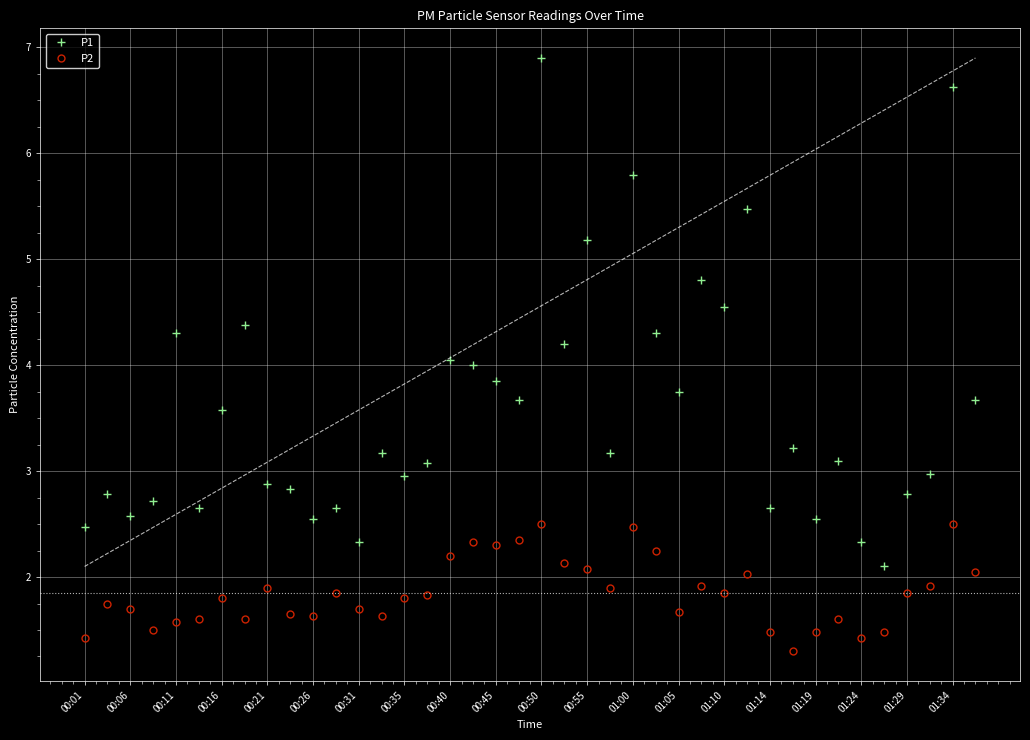

Which series has the largest total across all categories?

P1